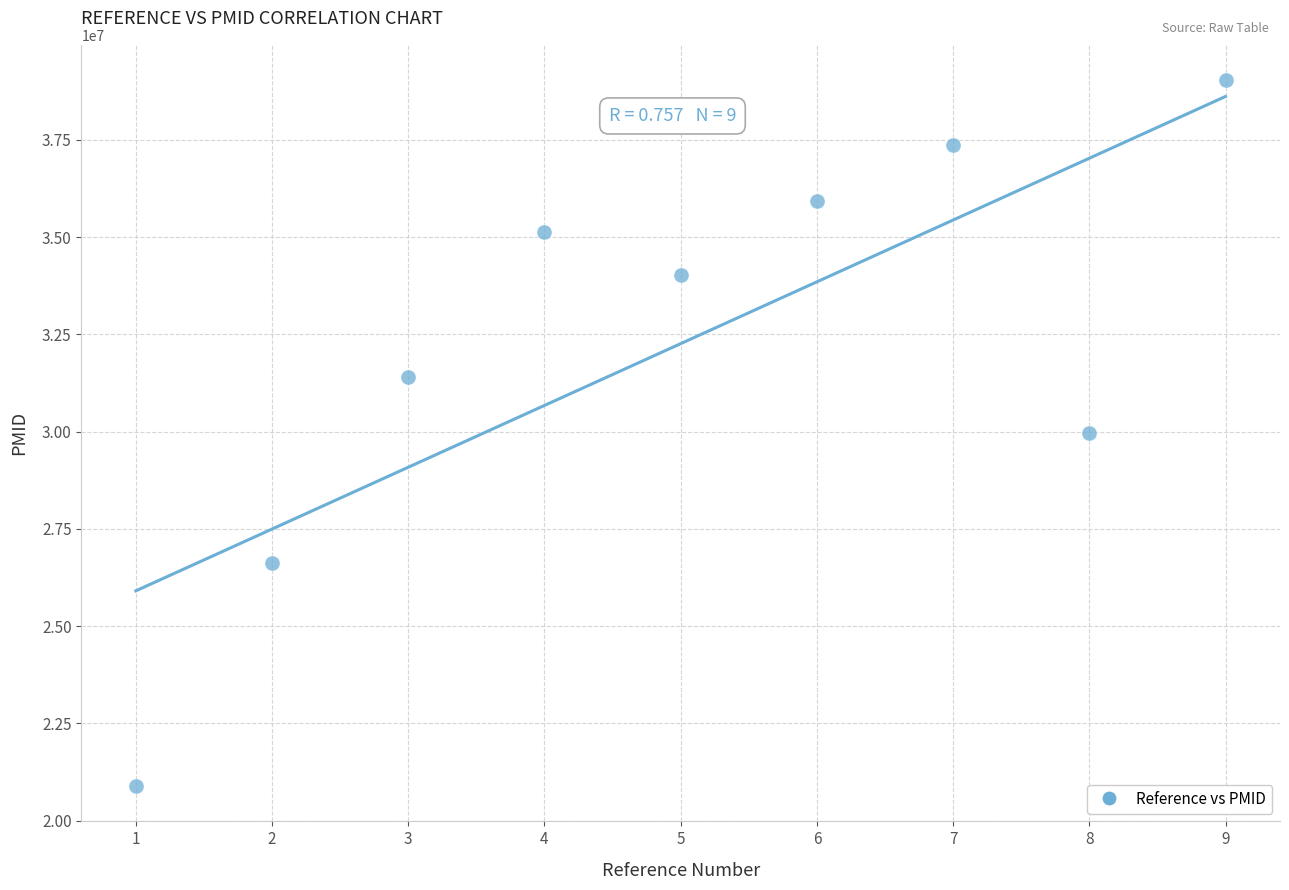

What is the average Y value?

32260505